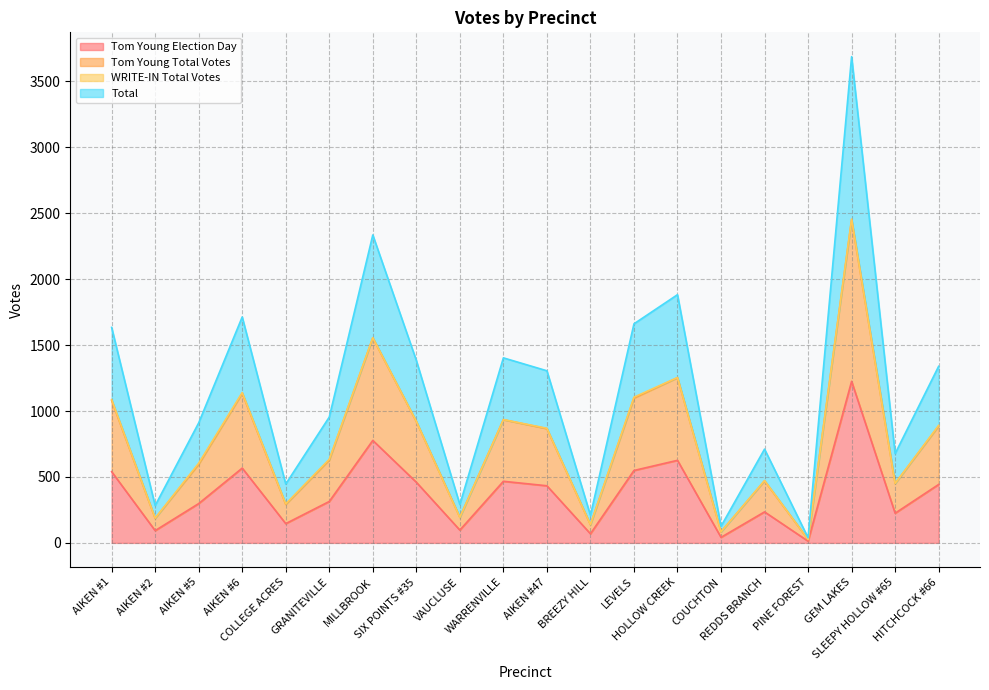

What is the lowest value of the Tom Young Total Votes series?

26